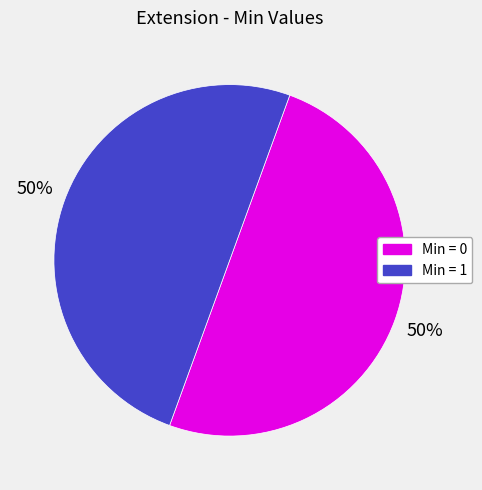

To the nearest percent, what is the average slice percentage?

50%